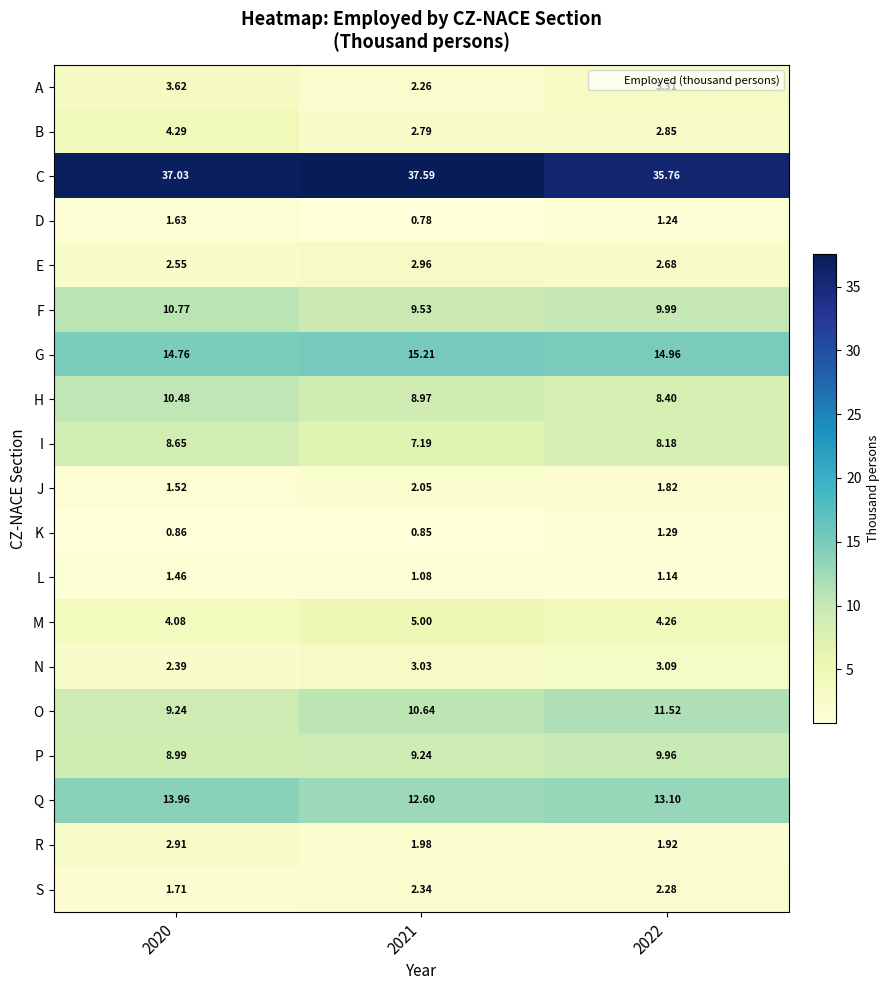

List the series in order of their peak value, lowest first.

K, L, D, J, S, R, E, N, A, B, M, I, P, H, F, O, Q, G, C